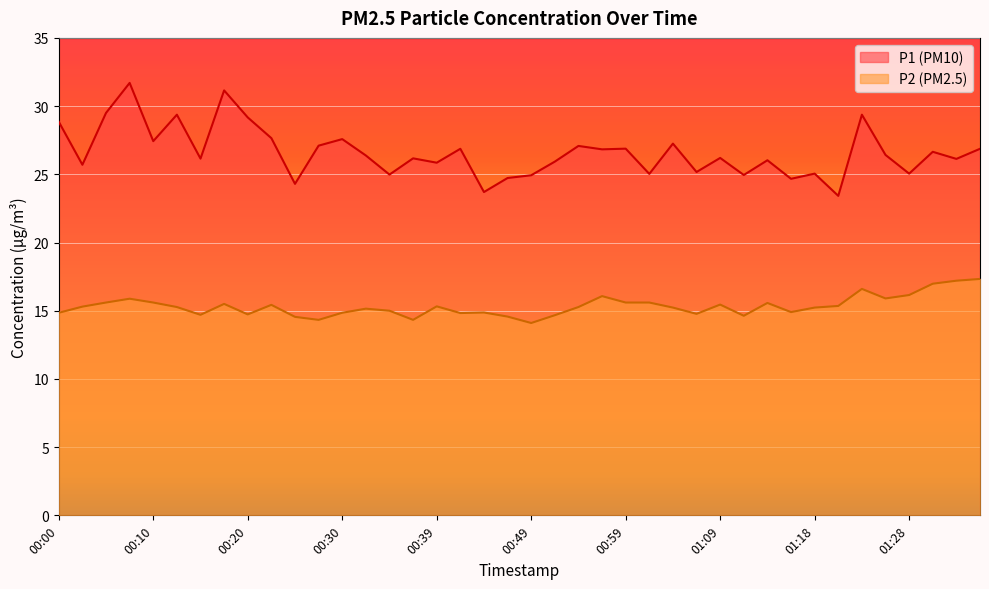

What is the sum of all P1 values?

1064.2